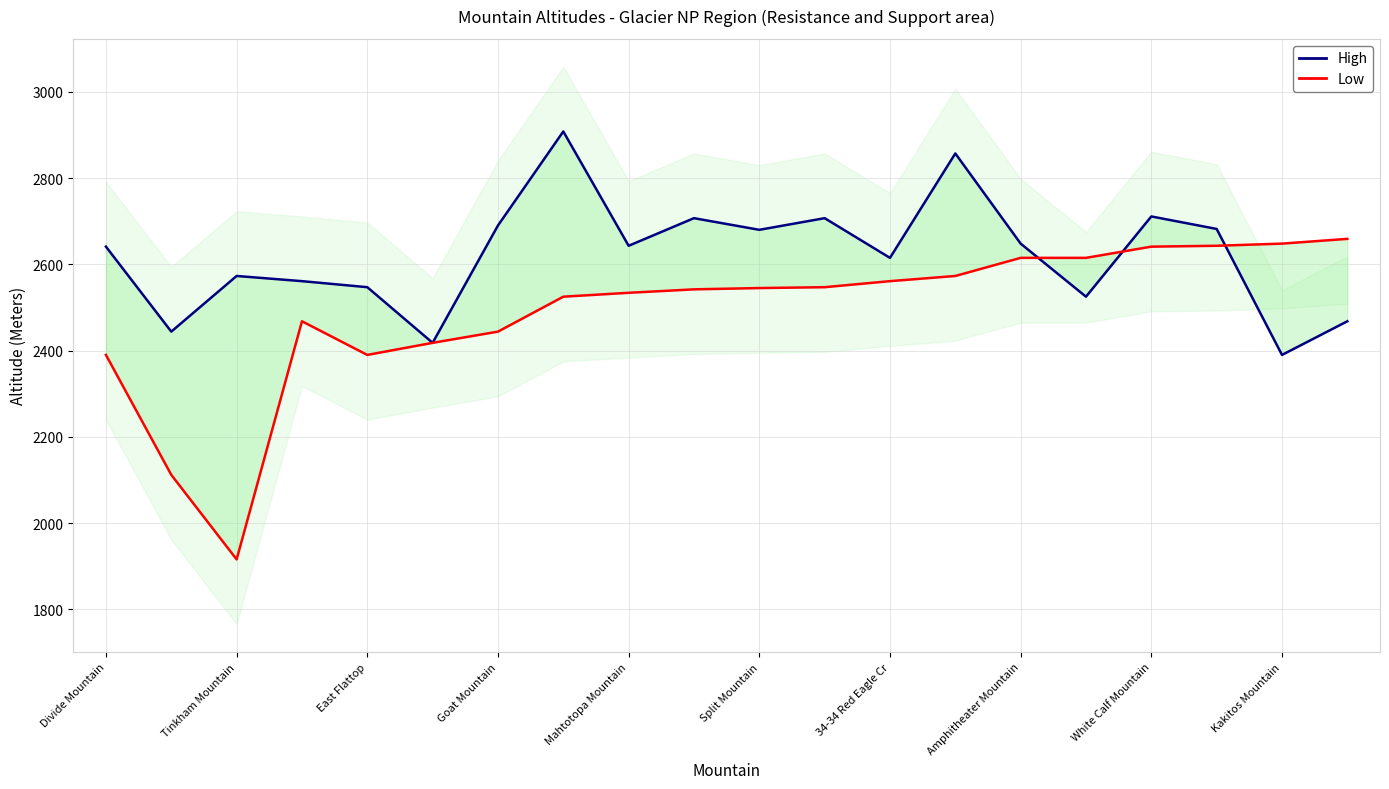

What is the total value across all series at 17?

5325